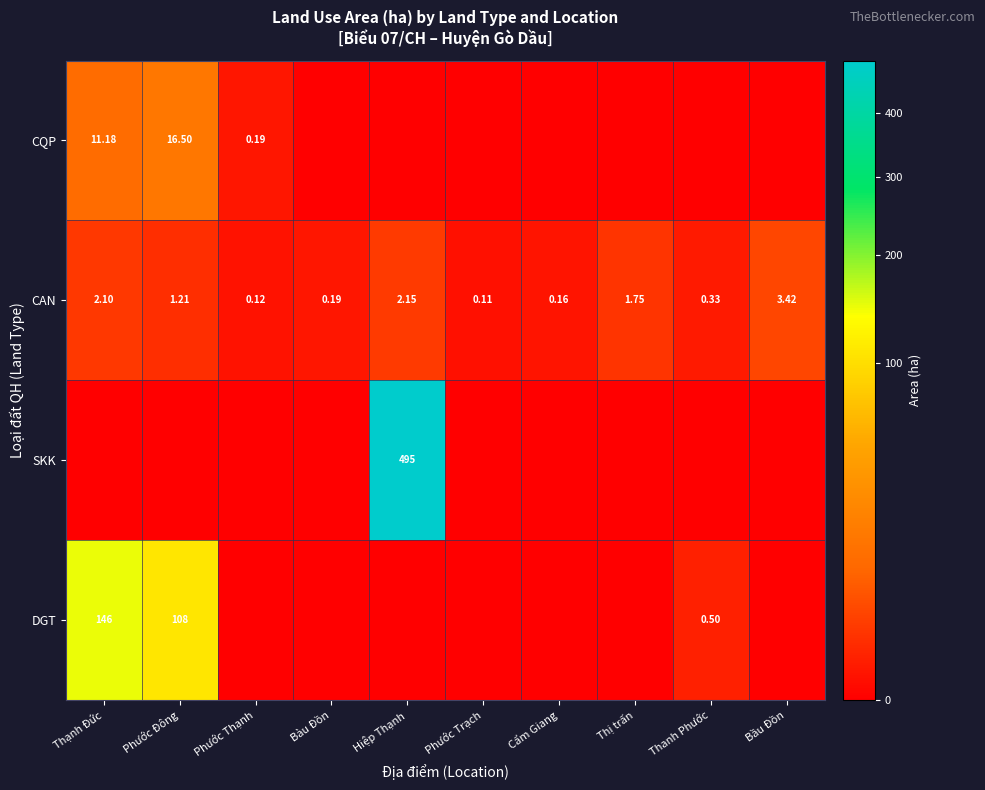

What is the greatest value displayed?

495.2